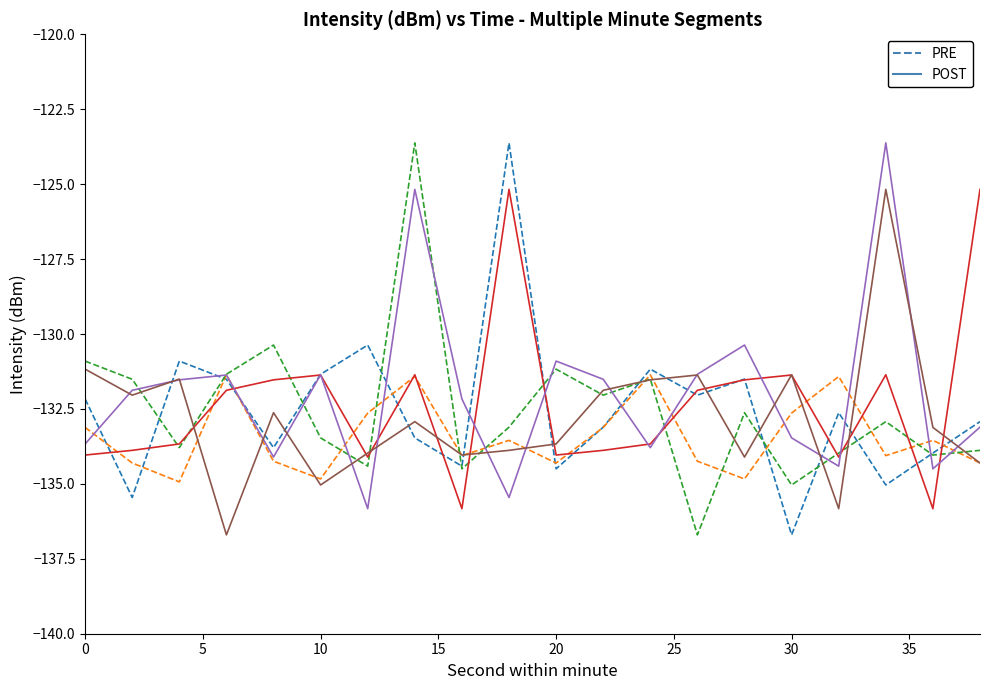

What is the maximum value shown in the chart?

-123.6